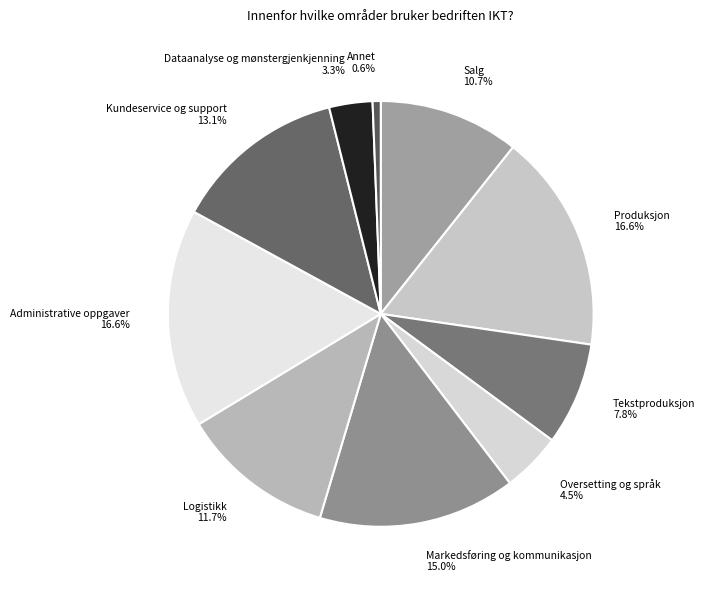

What is the smallest slice in the pie chart?

Annet